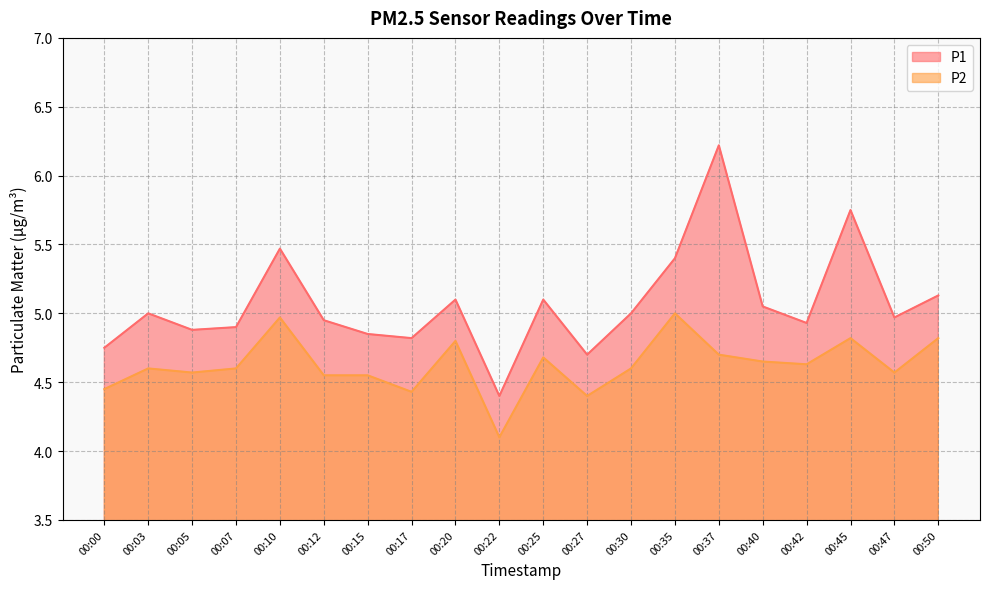

The P2 series shows 4.8 at 00:45. True or false?

True